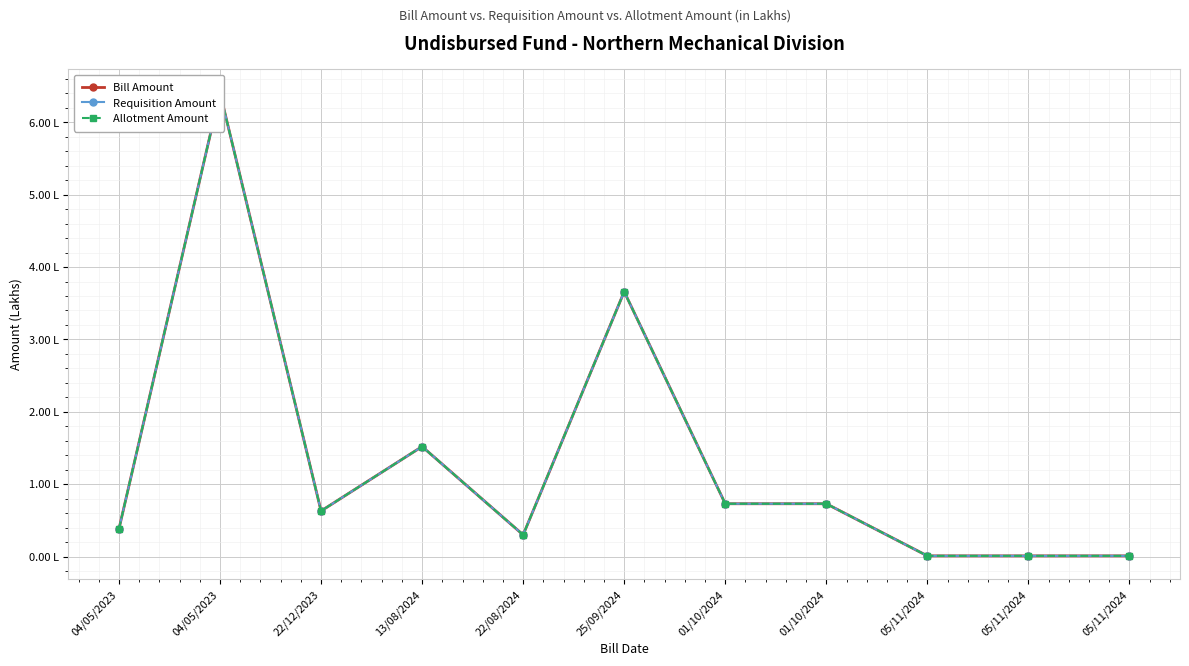

Which has a higher value, 04/05/2023 or 01/10/2024?

04/05/2023